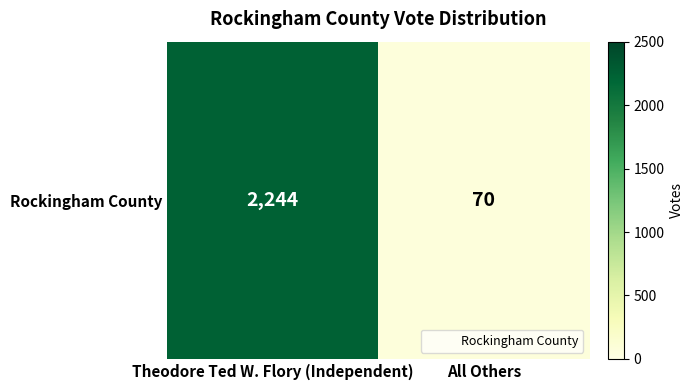

What is the average value?

1157